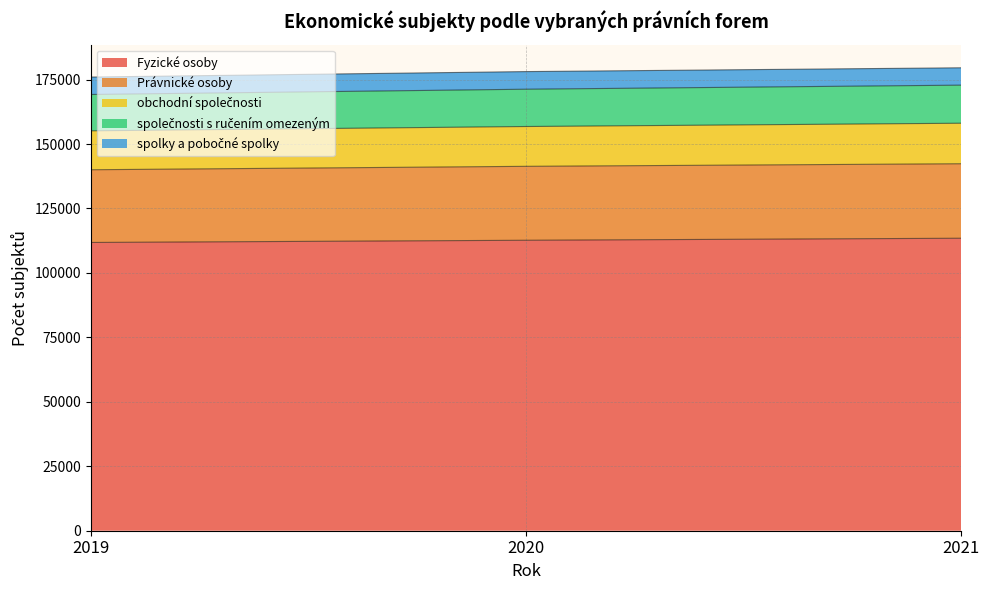

What is the total value across all series at 2021?

179567